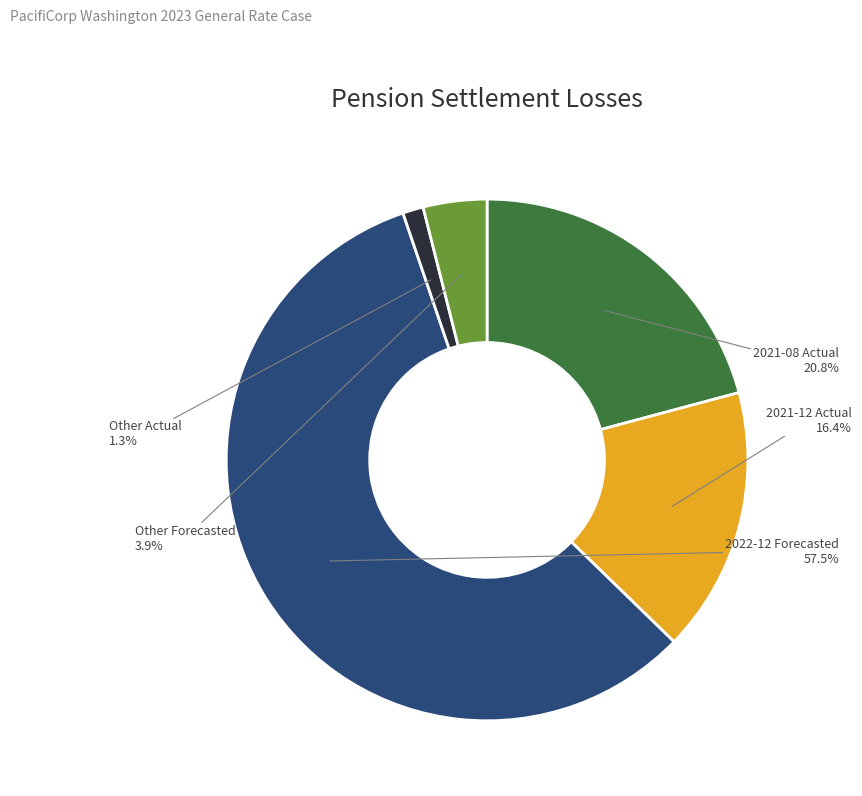

Which has a higher value, Other Forecasted or 2021-08 Actual?

2021-08 Actual